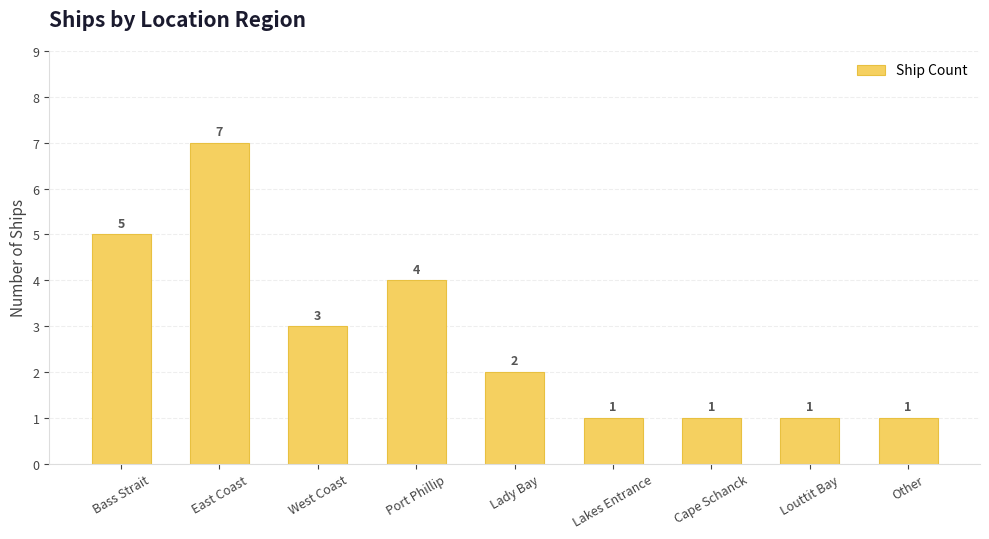

What is the label of the 2nd bar from the right?

Louttit Bay